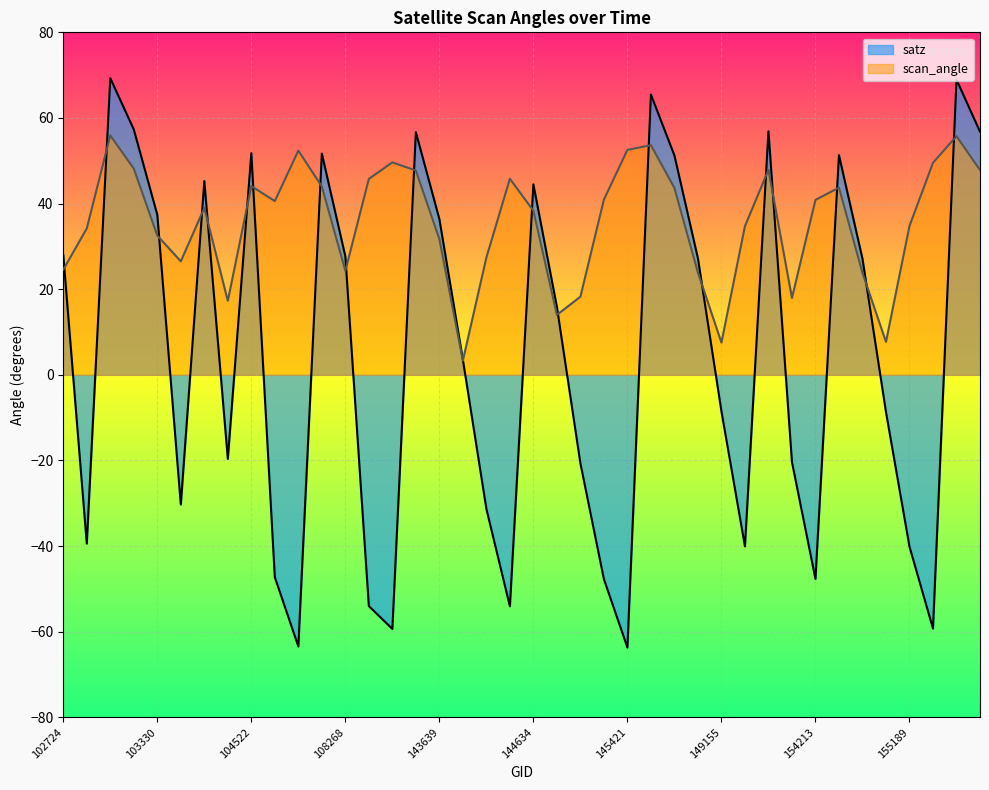

At 107911, list the series in order from largest to smallest.

scan_angle, satz